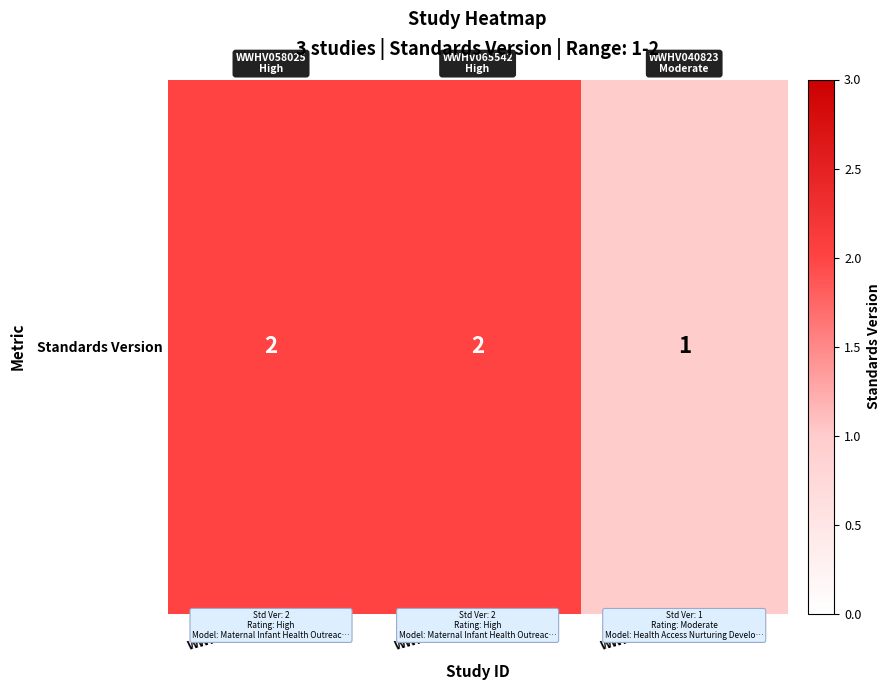

Reading left to right, what are all the values shown in this chart?

WWHV058025=2	WWHV065542=2	WWHV040823=1